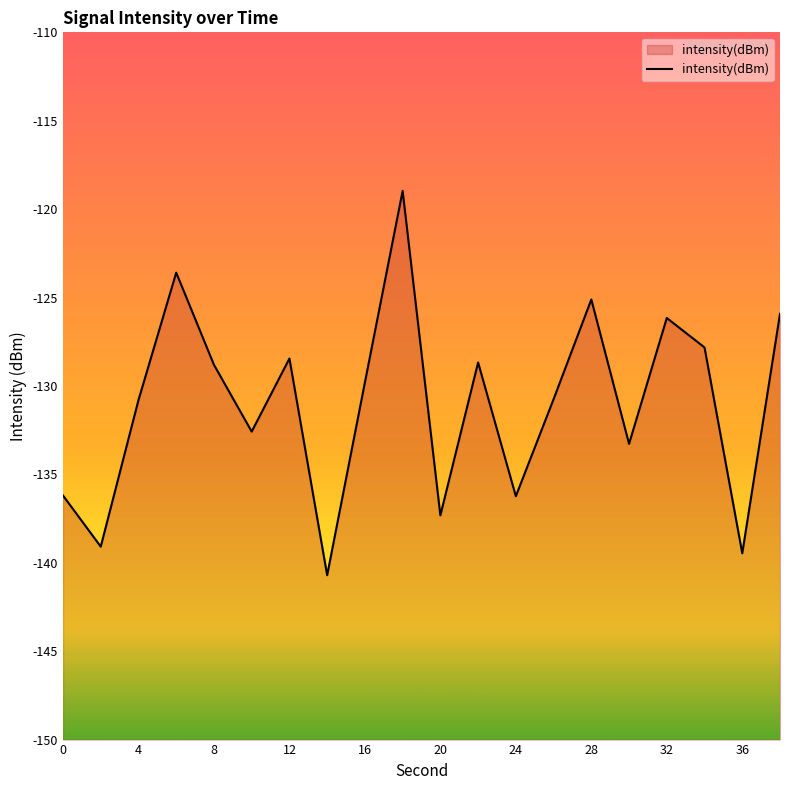

Which has a higher value, 28 or 36?

28